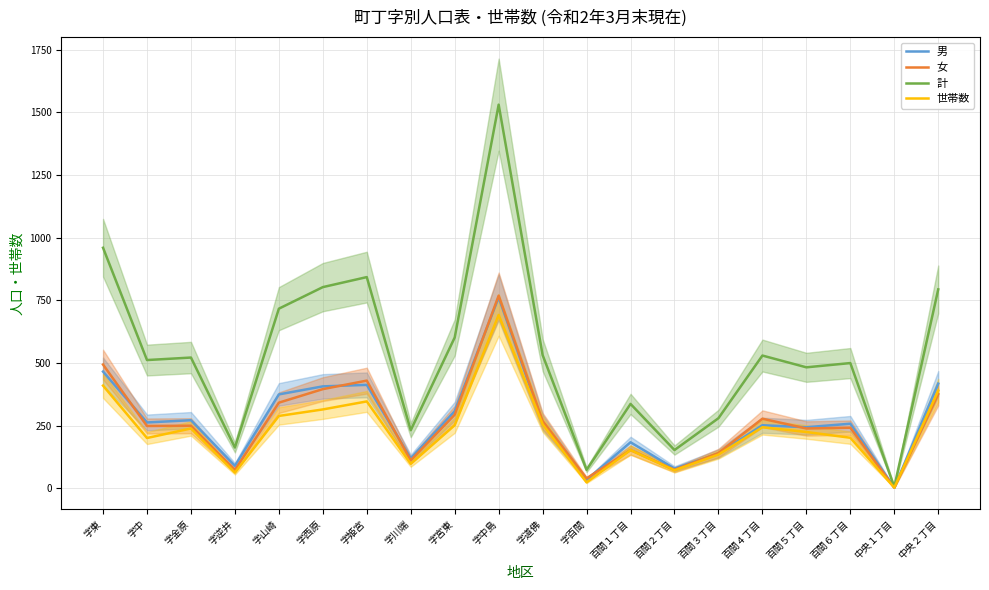

Rank the series at 中央１丁目 from highest to lowest value.

計, 男, 女, 世帯数